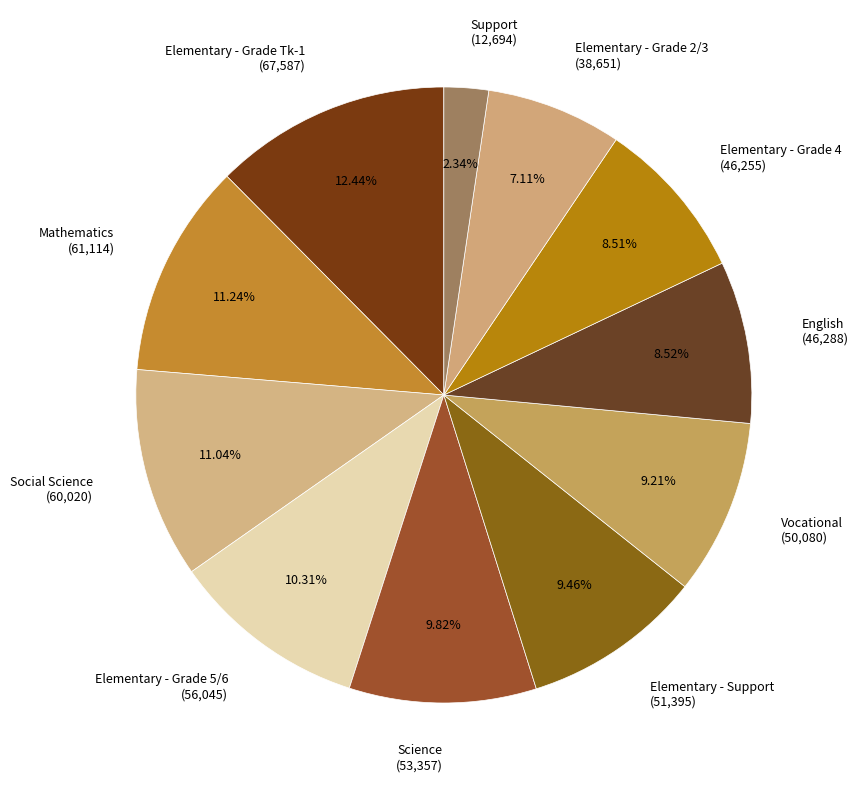

To the nearest percent, what percentage of the pie is Elementary - Grade 4?

9%